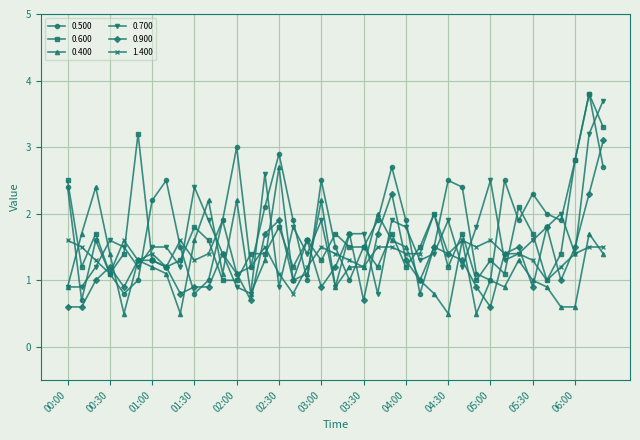

What are all the series names shown in the legend?

0.500, 0.600, 0.400, 0.700, 0.900, 1.400